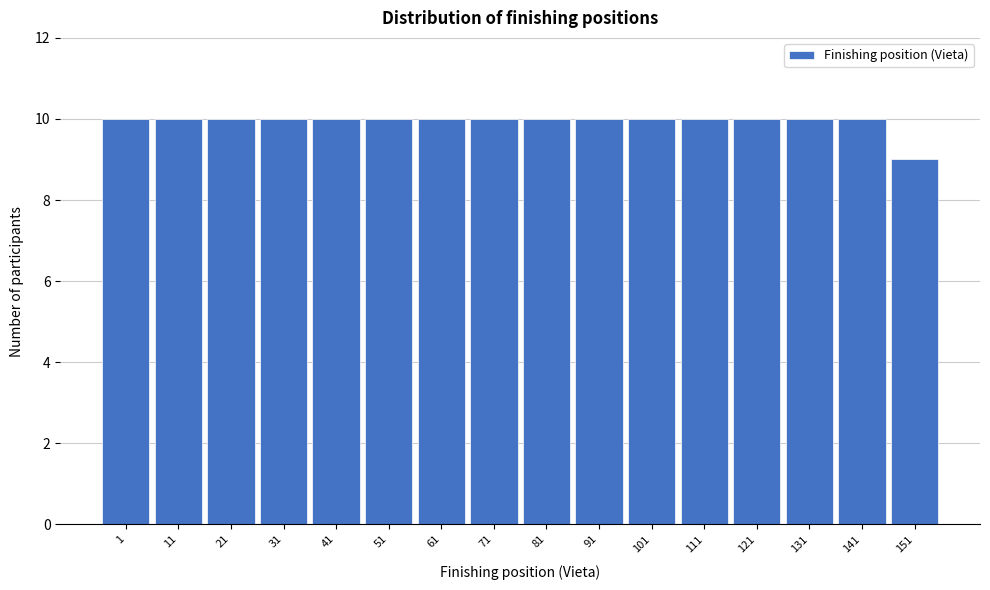

Reading left to right, what are all the values shown in this chart?

10	10	10	10	10	10	10	10	10	10	10	10	10	10	10	9